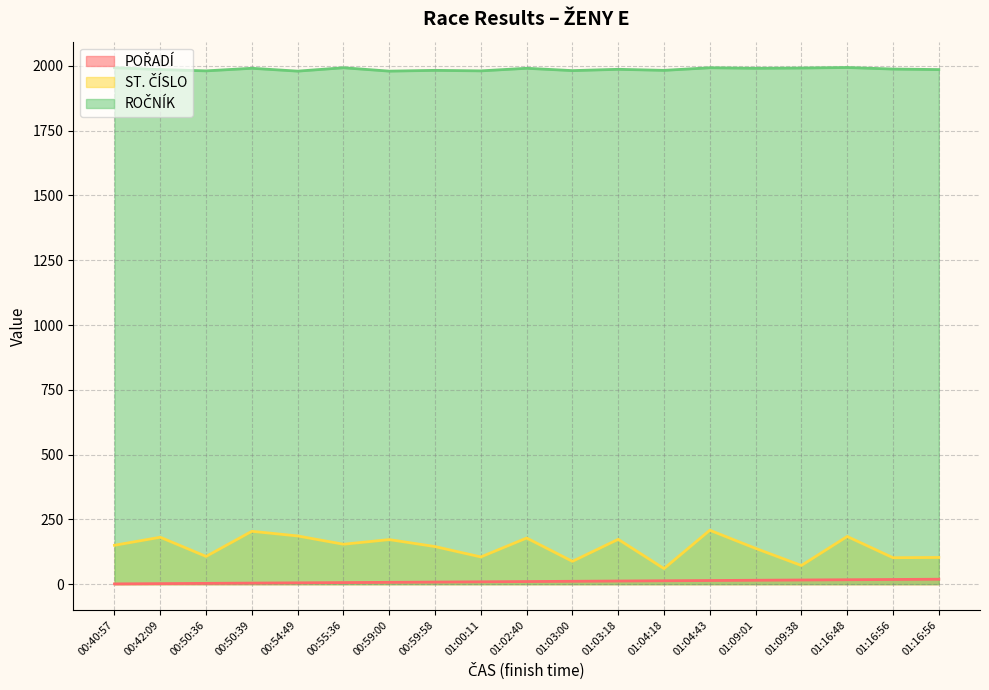

What is the difference between the maximum and minimum values in the ROČNÍK series?

14